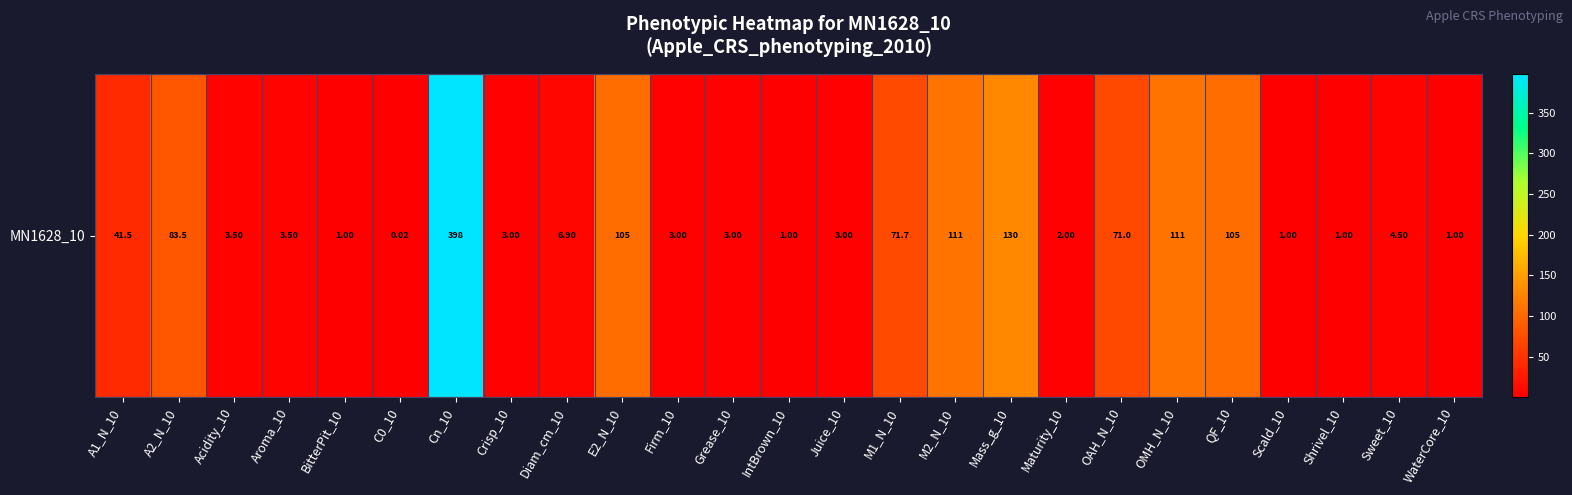

Rank the categories by value from highest to lowest.

Cn_10, Mass_g_10, M2_N_10, OMH_N_10, E2_N_10, QF_10, A2_N_10, M1_N_10, OAH_N_10, A1_N_10, Diam_cm_10, Sweet_10, Acidity_10, Aroma_10, Crisp_10, Firm_10, Grease_10, Juice_10, Maturity_10, BitterPit_10, IntBrown_10, Scald_10, Shrivel_10, WaterCore_10, C0_10